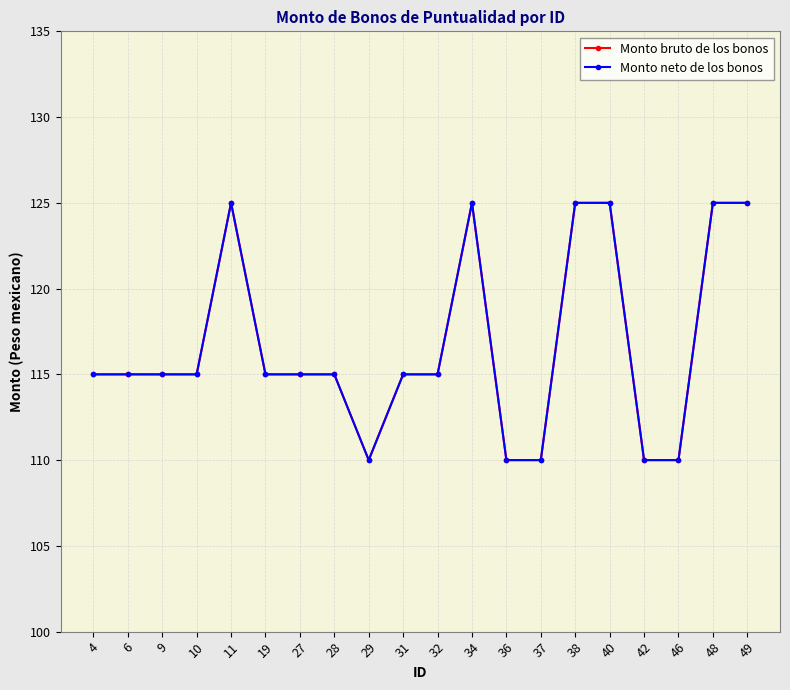

Which series has the largest total across all categories?

Monto bruto de los bonos